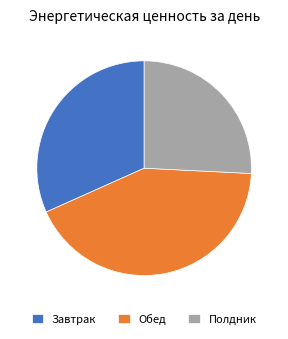

What is the ratio of the value at Завтрак to the value at Полдник?

1.2